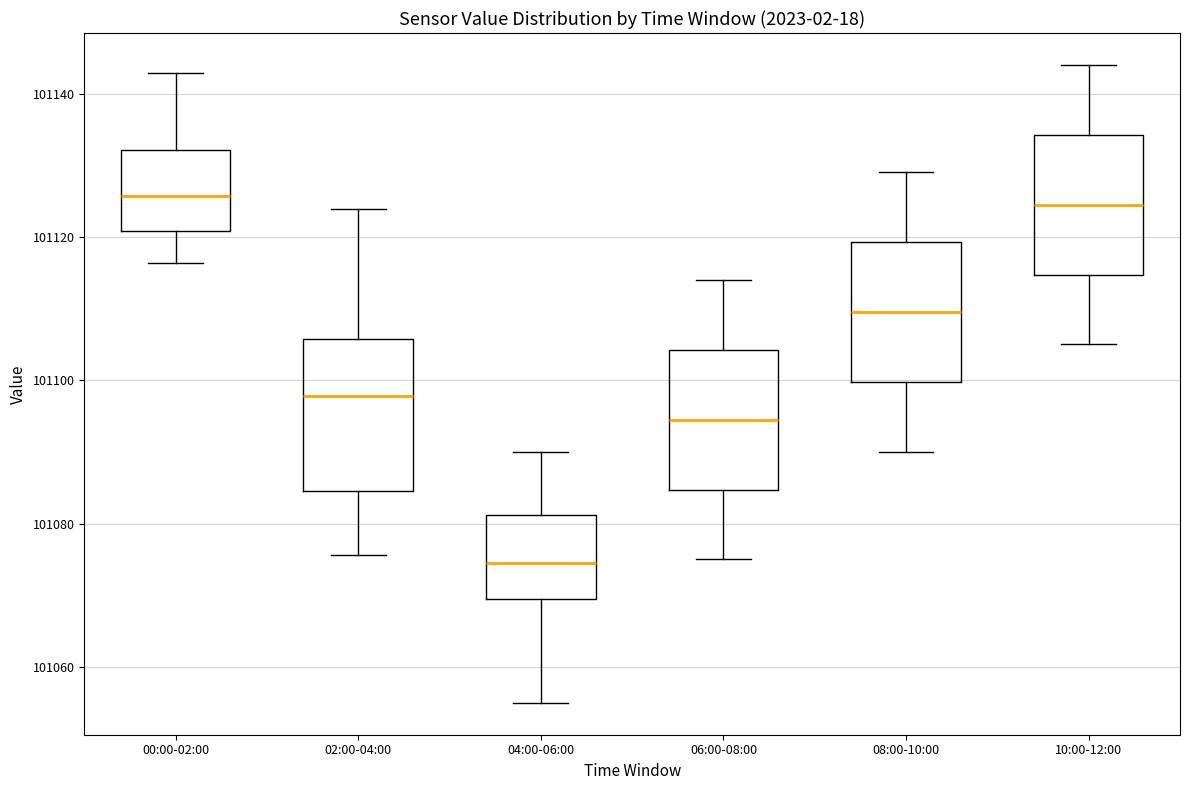

Reading left to right, transcribe this box plot: for each box, give where its median line is, the range the box spans, and where its two whiskers end, as read against the y-axis. The values are not printed on the chart, so give them approximately, as read against the axis.

00:00-02:00: median 101126, box 101120 to 101132, whiskers 101116 to 101142
02:00-04:00: median 101098, box 101084 to 101106, whiskers 101076 to 101124
04:00-06:00: median 101074, box 101070 to 101082, whiskers 101056 to 101090
06:00-08:00: median 101094, box 101084 to 101104, whiskers 101076 to 101114
08:00-10:00: median 101110, box 101100 to 101120, whiskers 101090 to 101130
10:00-12:00: median 101124, box 101114 to 101134, whiskers 101106 to 101144